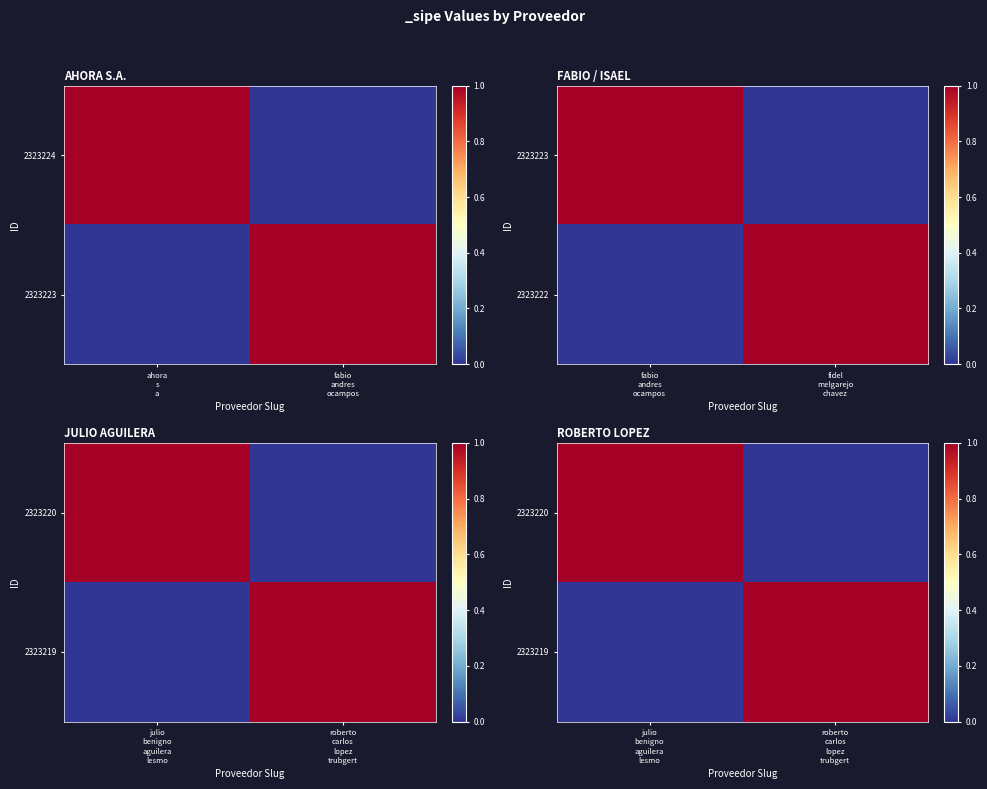

True or false: 2323219 has a value of 0 at julio benigno aguilera lesmo.

True